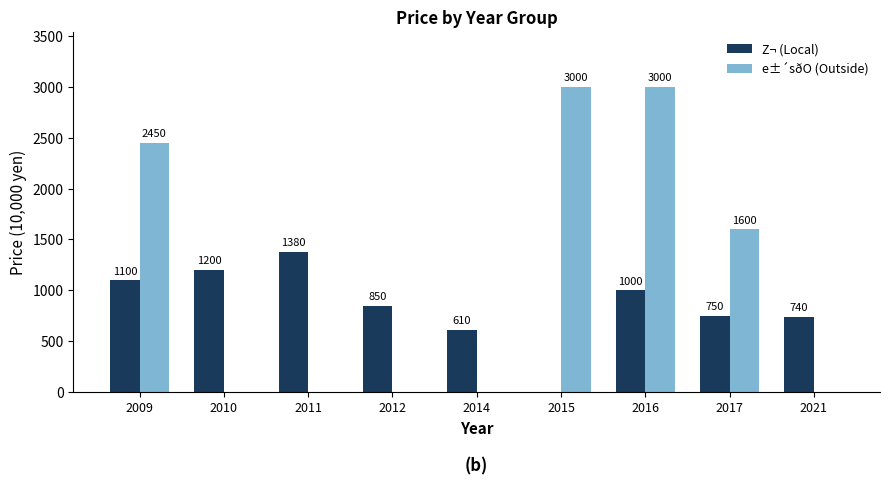

Reading left to right, transcribe all the data shown in this chart.

Z¬ (Local): 1100	1200	1380	850	610	0	1000	750	740
e±´sðO (Outside): 2450	0	0	0	0	3000	3000	1600	0